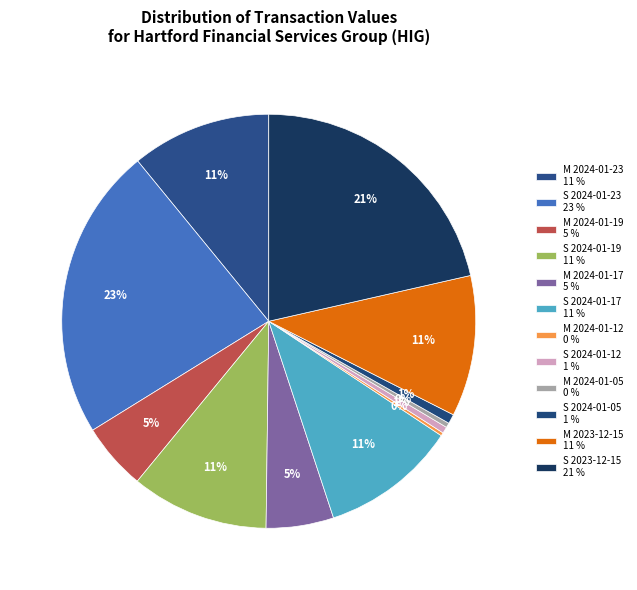

What is the change in value from M 2024-01-05 to S 2024-01-05?

+139330